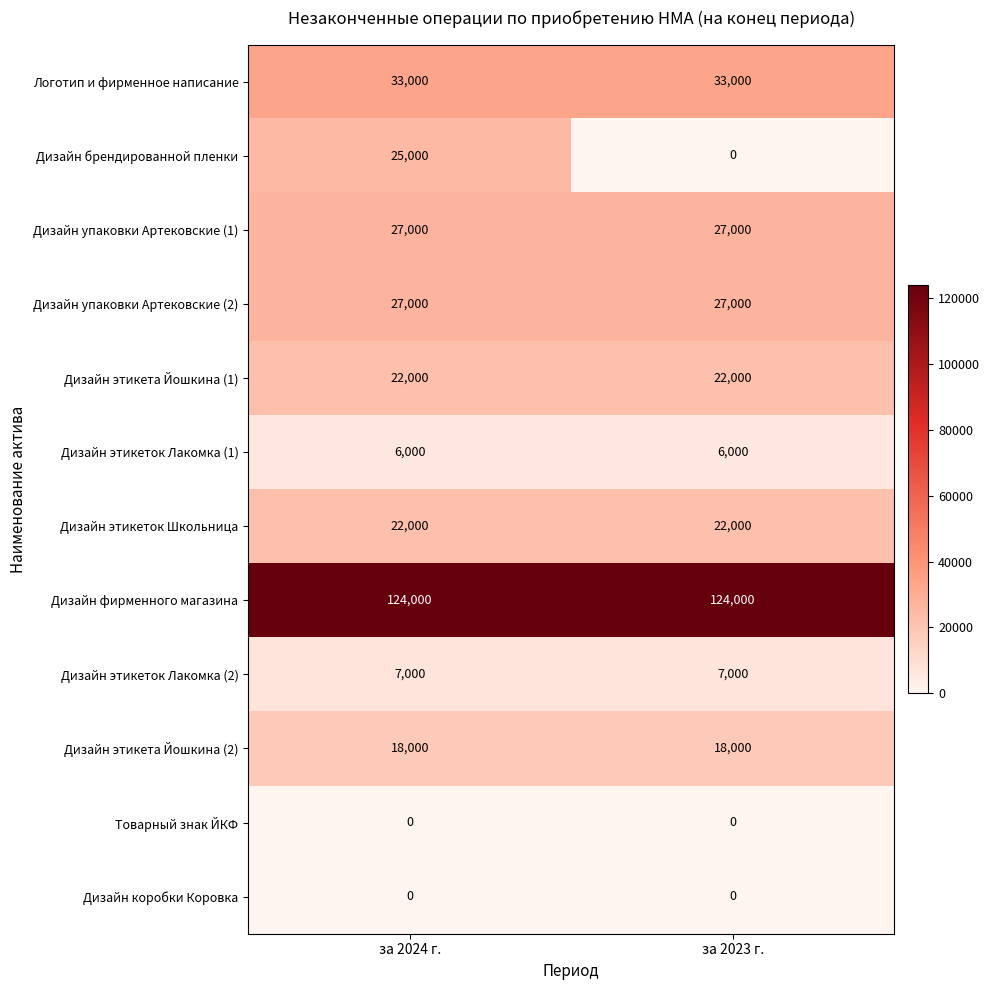

The Дизайн этикеток Лакомка (2) series shows 4061 at за 2023 г.. True or false?

False